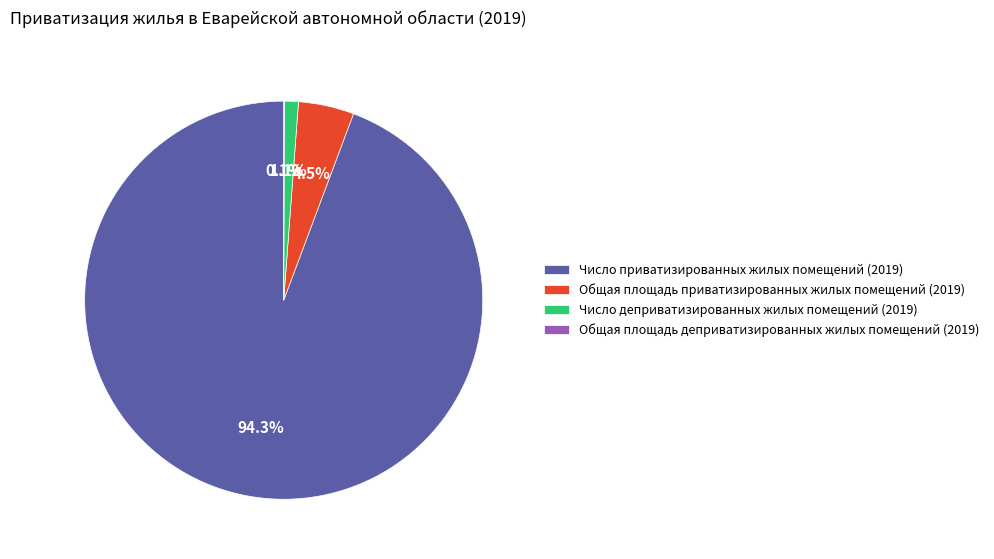

Does any single category account for the majority?

Yes